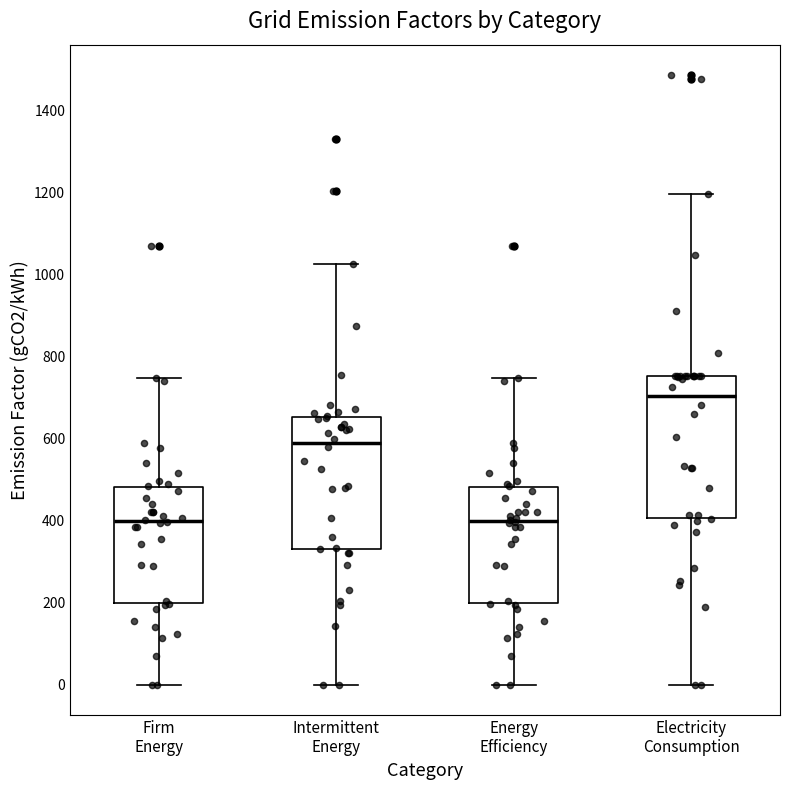

Reading left to right, transcribe this box plot: for each box, give where its median line is, the range the box spans, and where its two whiskers end, as read against the y-axis. The values are not printed on the chart, so give them approximately, as read against the axis.

Firm Energy: median 400, box 200 to 480, whiskers 0 to 740
Intermittent Energy: median 580, box 340 to 660, whiskers 0 to 1020
Energy Efficiency: median 400, box 200 to 480, whiskers 0 to 740
Electricity Consumption: median 700, box 400 to 760, whiskers 0 to 1200